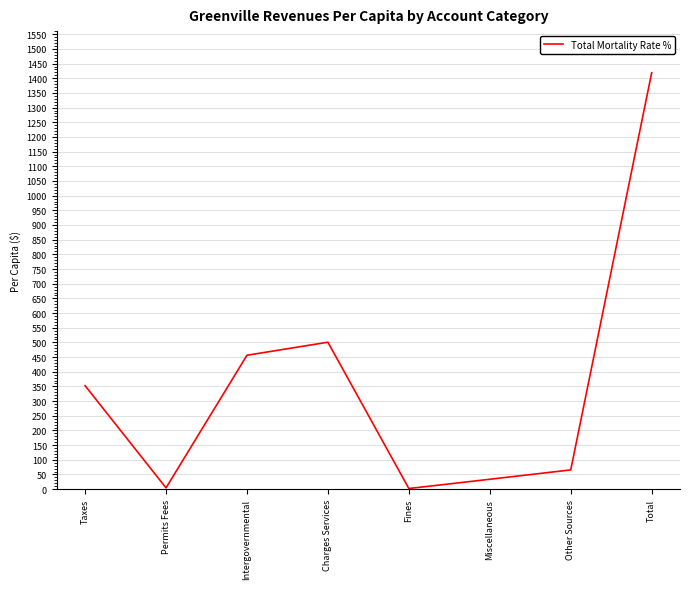

What position from the left is Fines?

5